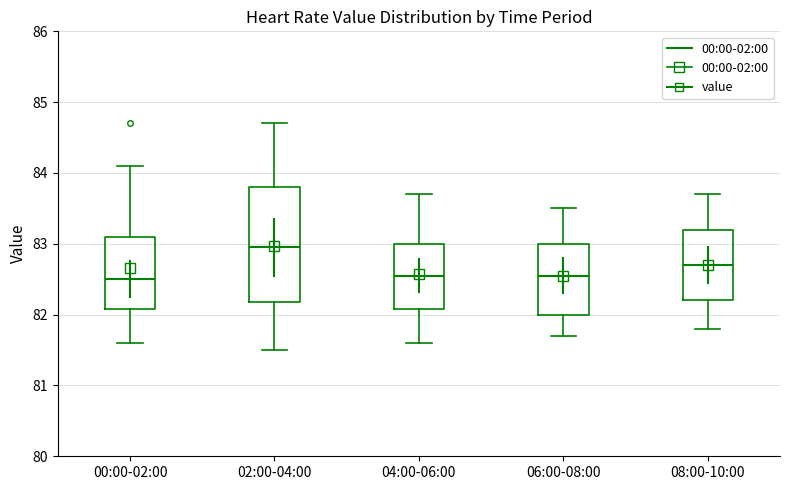

Reading left to right, transcribe this box plot: for each box, give where its median line is, the range the box spans, and where its two whiskers end, as read against the y-axis. The values are not printed on the chart, so give them approximately, as read against the axis.

00:00-02:00: median 82.5, box 82.1 to 83.1, whiskers 81.6 to 84.1
02:00-04:00: median 83.0, box 82.2 to 83.8, whiskers 81.5 to 84.7
04:00-06:00: median 82.6, box 82.1 to 83.0, whiskers 81.6 to 83.7
06:00-08:00: median 82.6, box 82.0 to 83.0, whiskers 81.7 to 83.5
08:00-10:00: median 82.7, box 82.2 to 83.2, whiskers 81.8 to 83.7